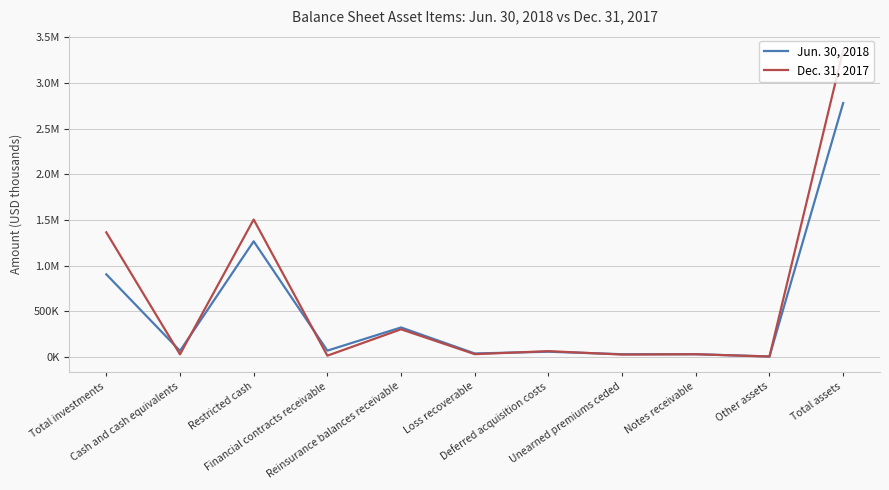

What are all the series names shown in the legend?

Jun. 30, 2018, Dec. 31, 2017